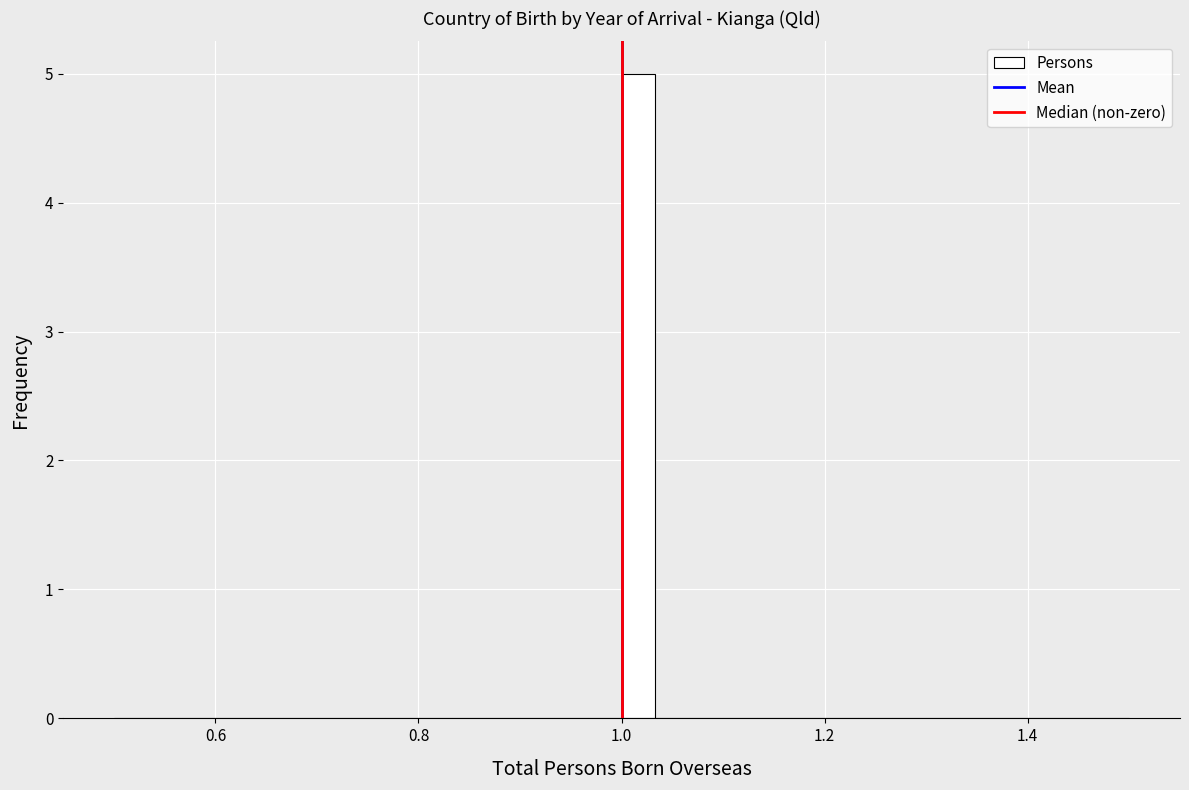

Around what value on the x-axis is the tallest bar? Give the approximate position of its centre, as read against the axis.

1.02